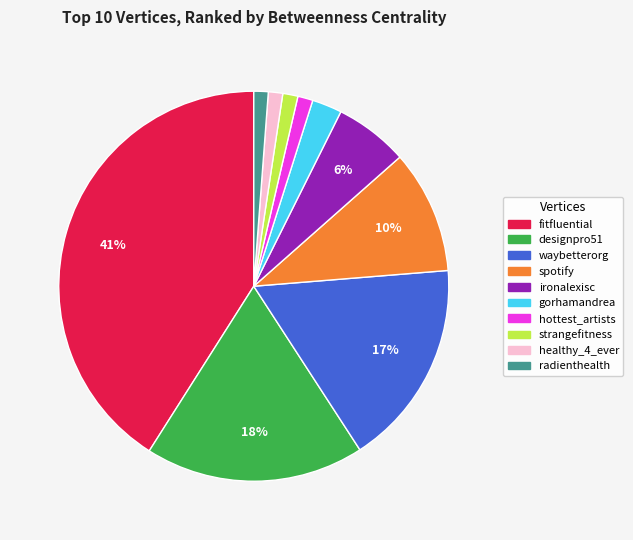

Approximately how many times larger is the value at waybetterorg compared to designpro51?

0.9